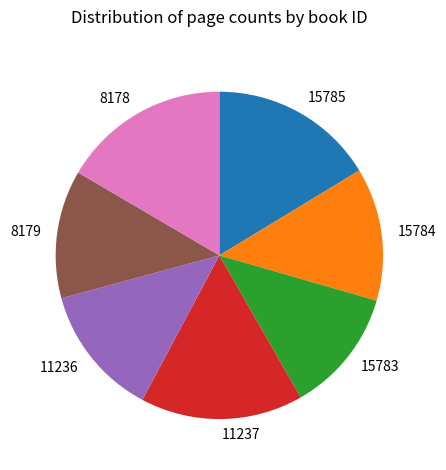

Is there any slice that represents more than half of the pie?

No